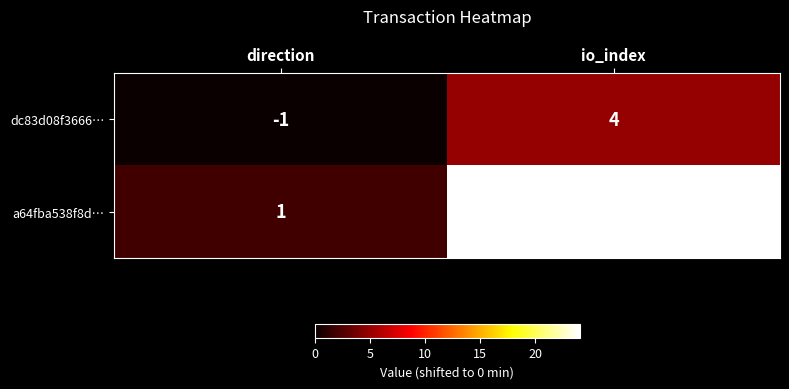

What is the difference between the a64fba538f8d… values at direction and io_index?

22